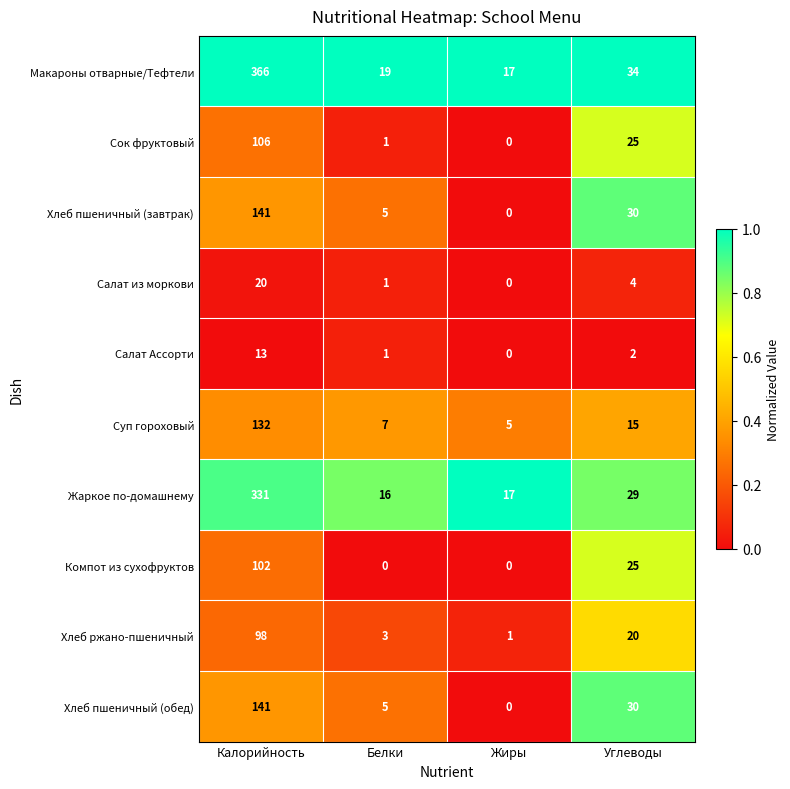

List the labels in order of Хлеб пшеничный (обед) value, smallest first.

Жиры, Белки, Углеводы, Калорийность